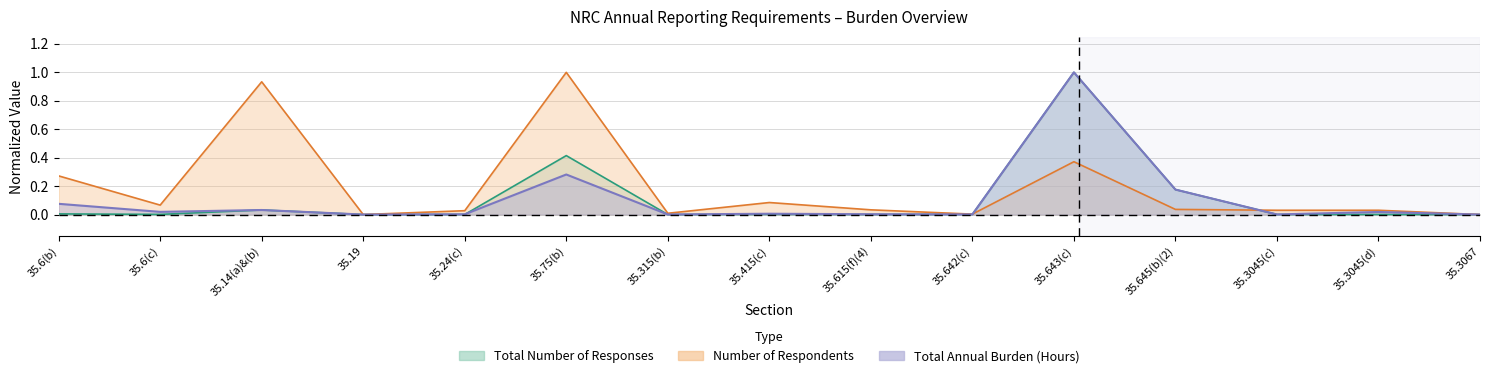

What is the label of the 6th point from the right?

35.642(c)